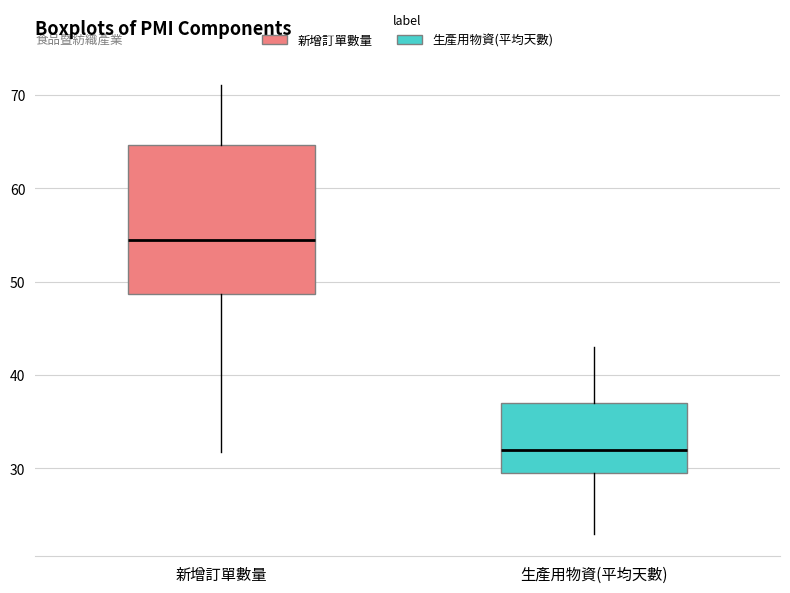

Reading left to right, read every box against the y-axis: the position of its median line, the range the box covers, and the ends of its whiskers. The values are not printed on the chart, so give them approximately, as read against the axis.

新增訂單數量: median 55, box 49 to 65, whiskers 32 to 71
生產用物資(平均天數): median 32, box 30 to 37, whiskers 23 to 43